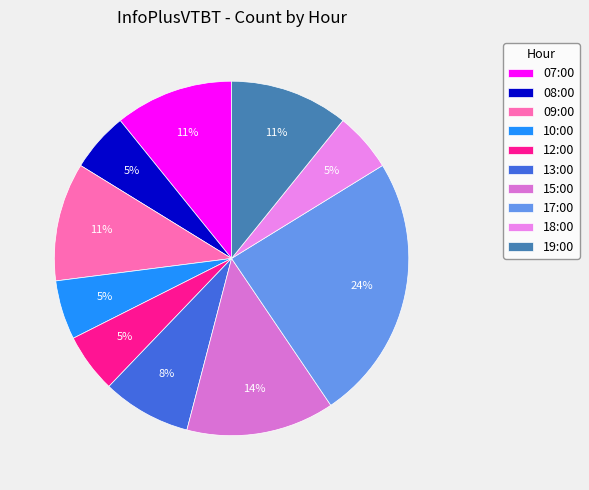

Is the sum of 08:00 and 15:00 greater than half?

No